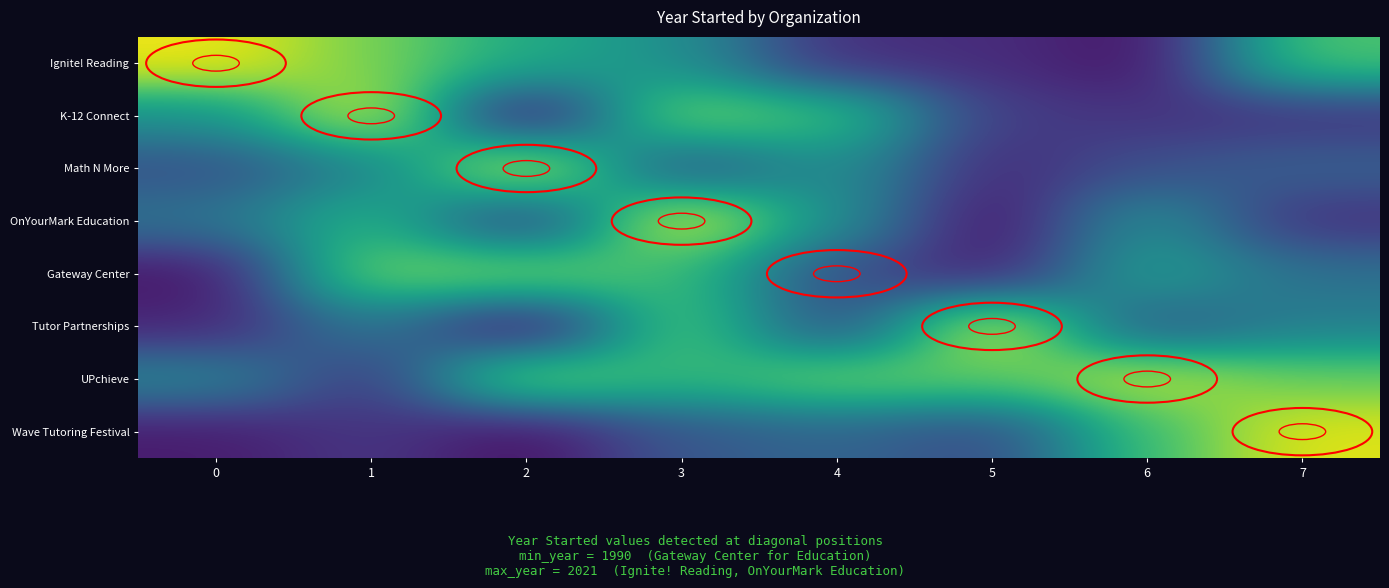

Rank the series at 4 from lowest to highest value.

row_0, row_5, row_4, row_7, row_3, row_2, row_1, row_6